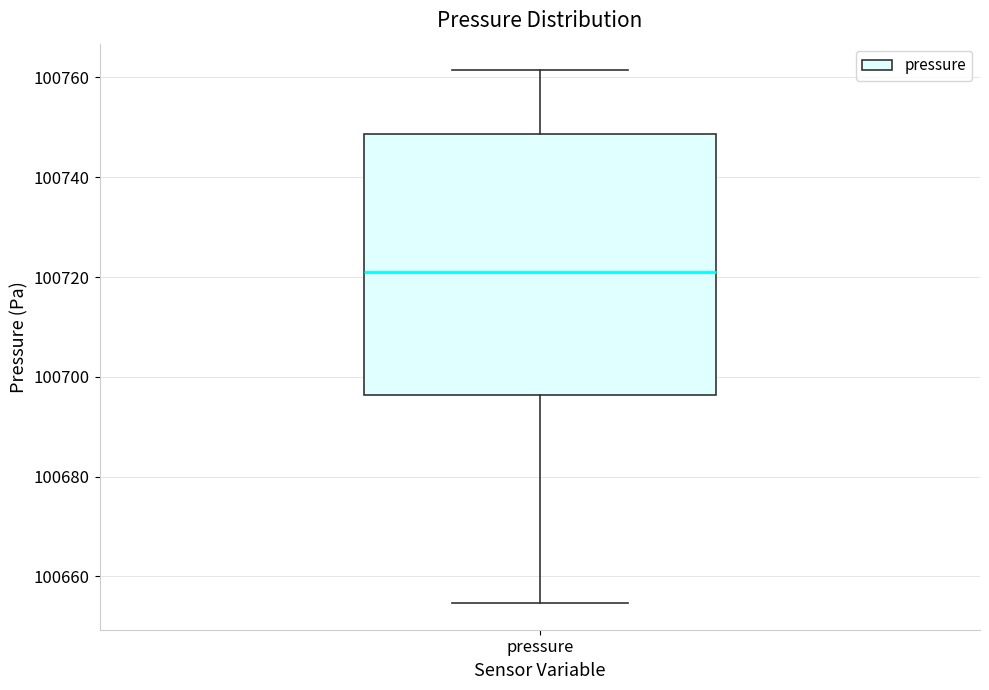

Transcribe this box plot: give where the median line is, the range the box spans, and where the two whiskers end, as read against the y-axis. The values are not printed on the chart, so give them approximately, as read against the axis.

median 100720, box 100696 to 100748, whiskers 100654 to 100762